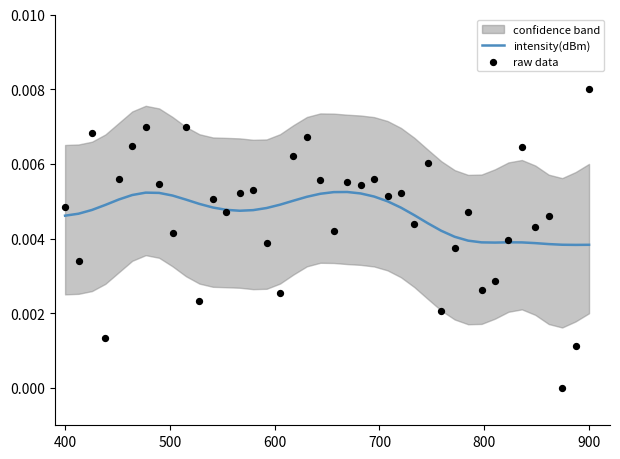

Which series contains the lowest Y value?

raw data